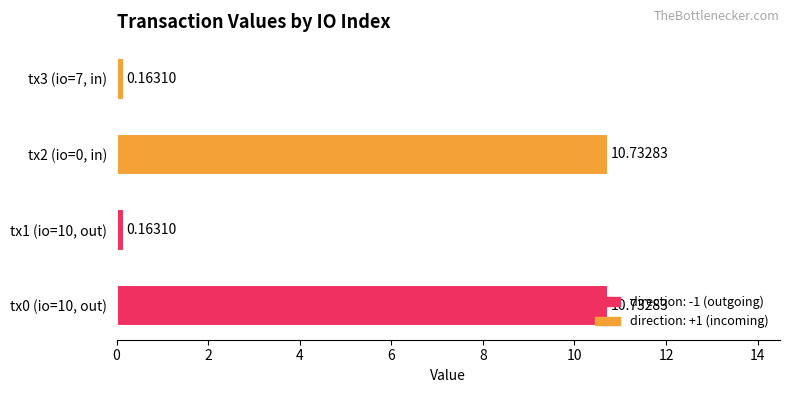

Count the number of categories in the chart.

4